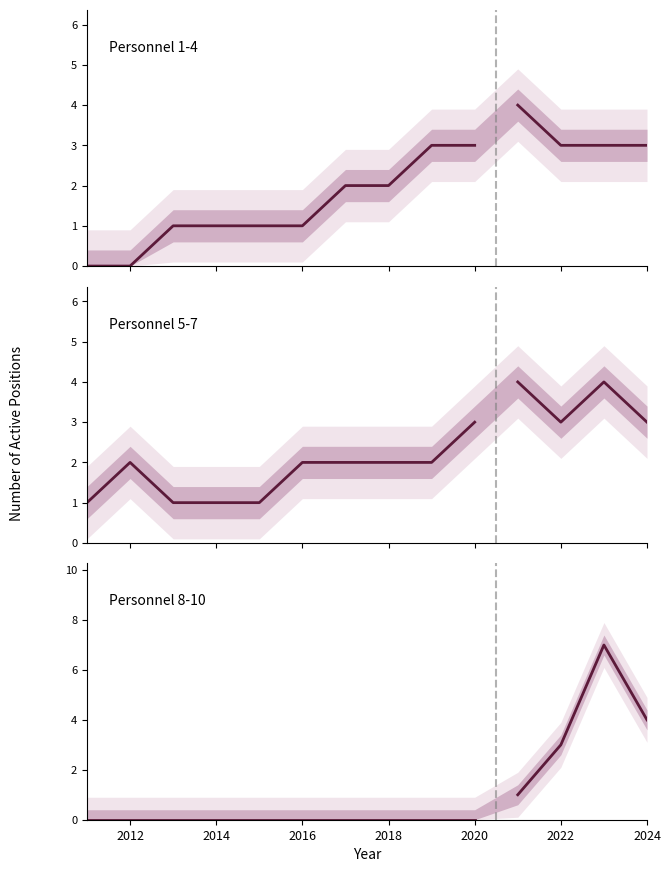

List the series in order of their overall mean, highest first.

Personnel 5-7, Personnel 1-4, Personnel 8-10